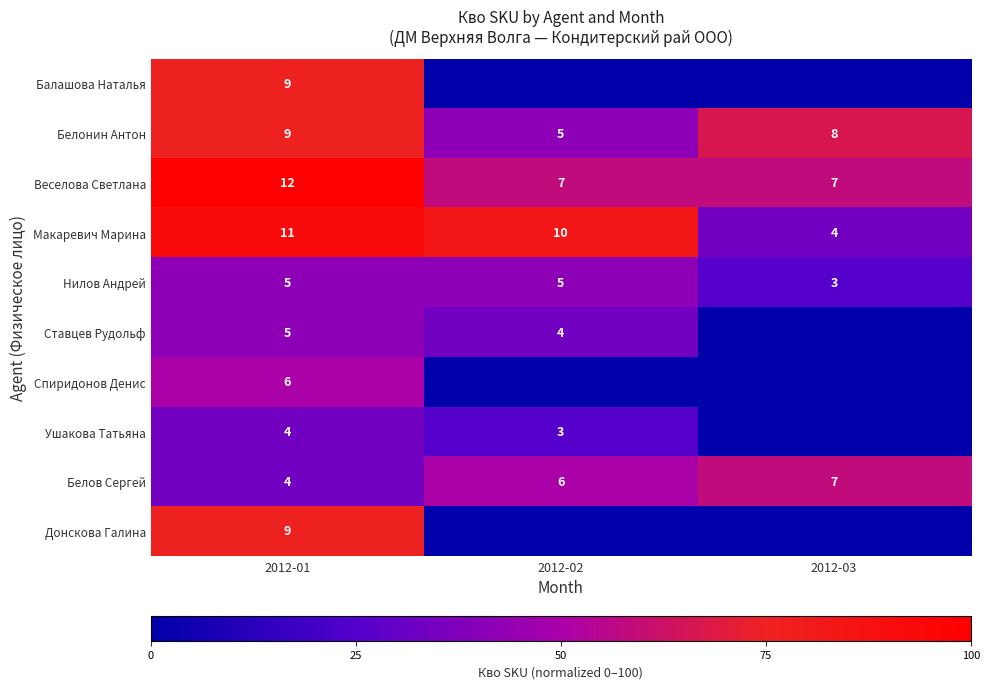

What is the sum of all Белонин Антон values?

22